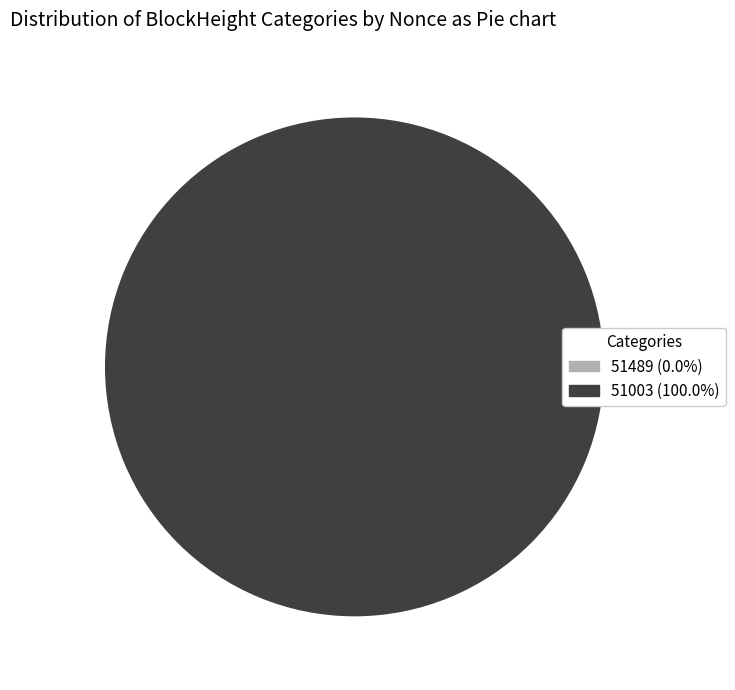

Rank the categories by value from lowest to highest.

51489, 51003